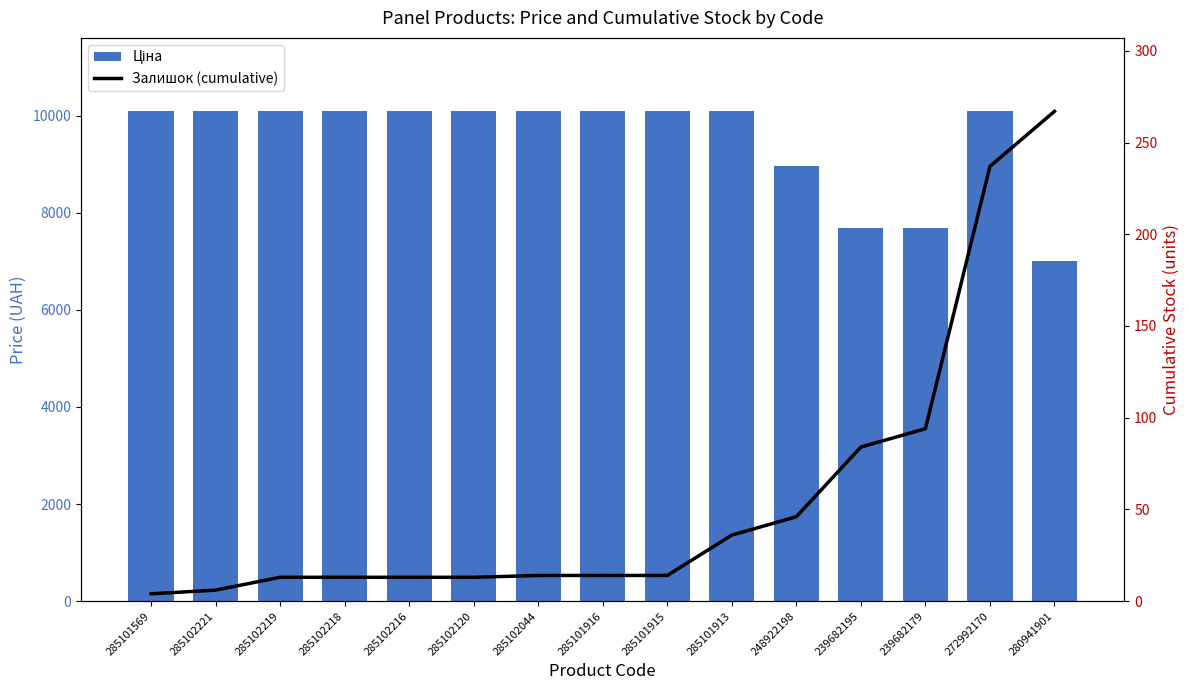

How many data points in Залишок (cumulative) are above 14?

6